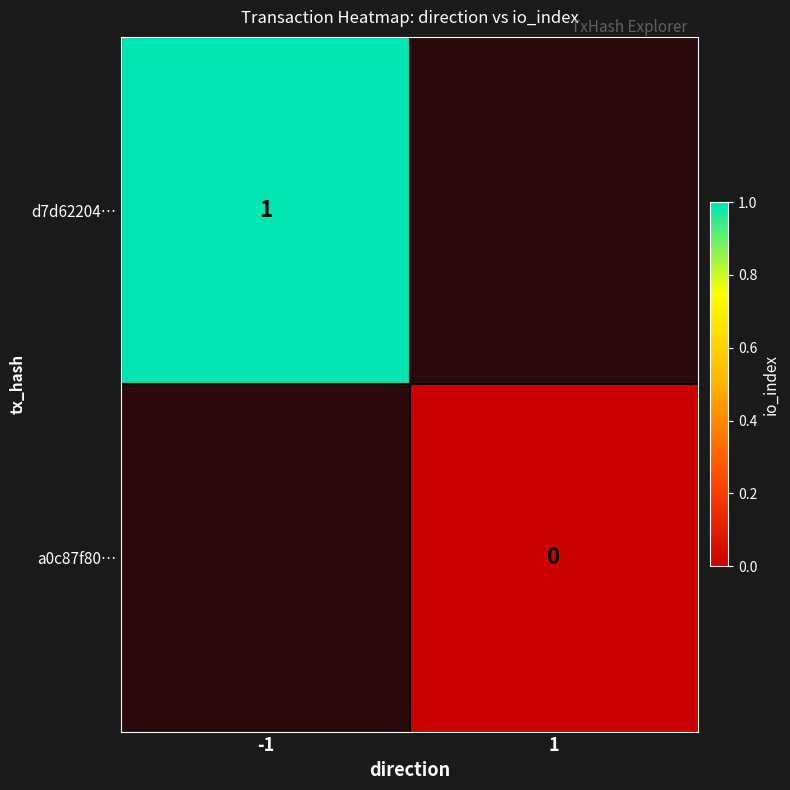

The d7d62204… series shows 2 at -1. True or false?

False